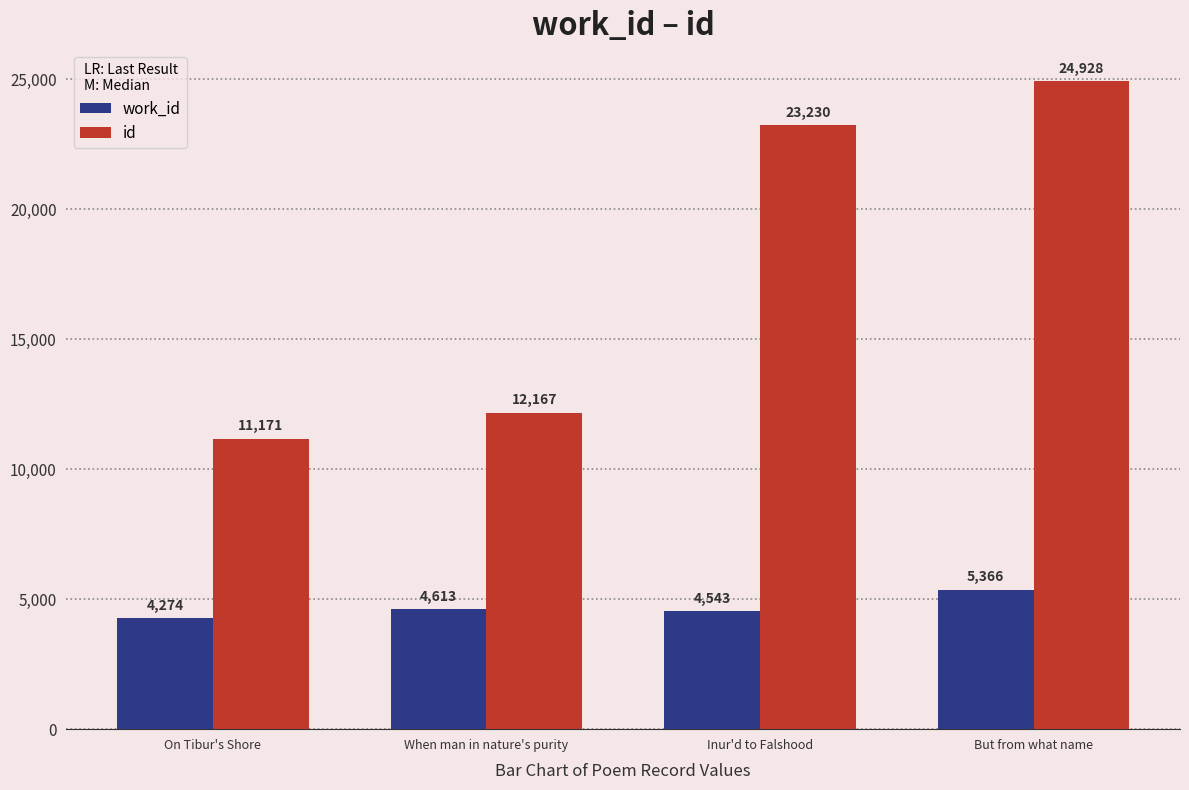

True or false: work_id has a value of 3293 at But from what name.

False